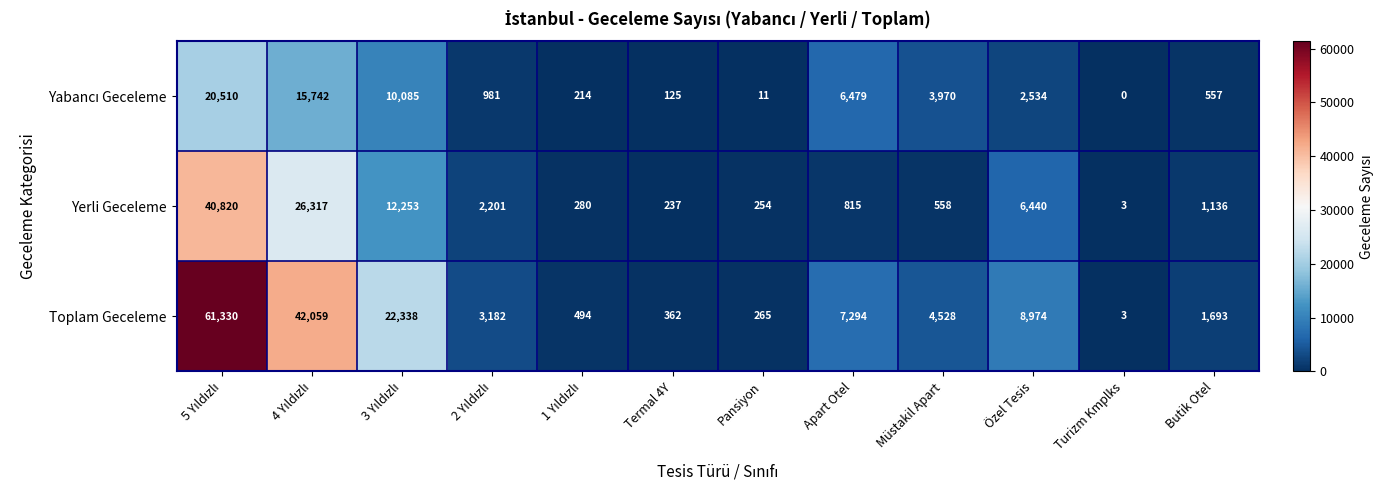

Read the Toplam Geceleme value at Apart Otel.

7294